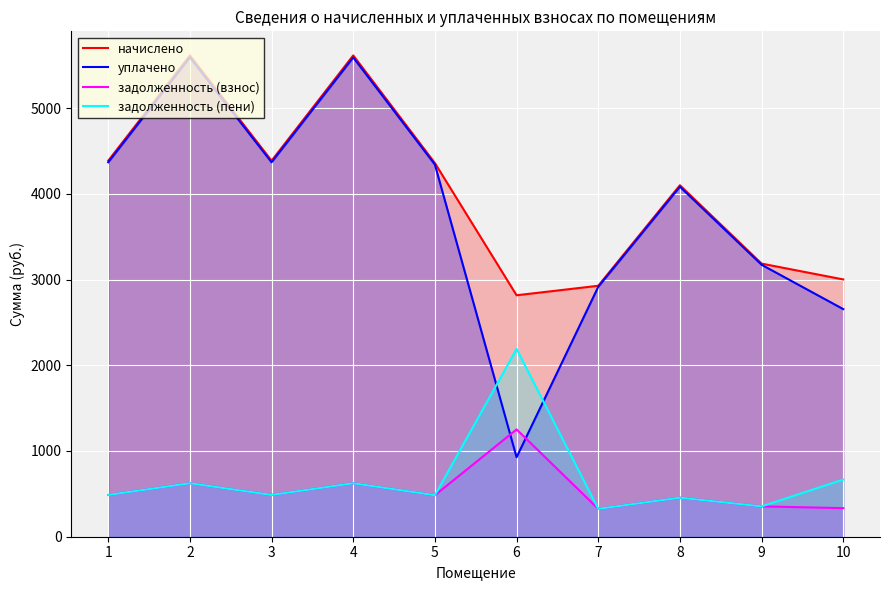

How many lines are shown in the chart?

4